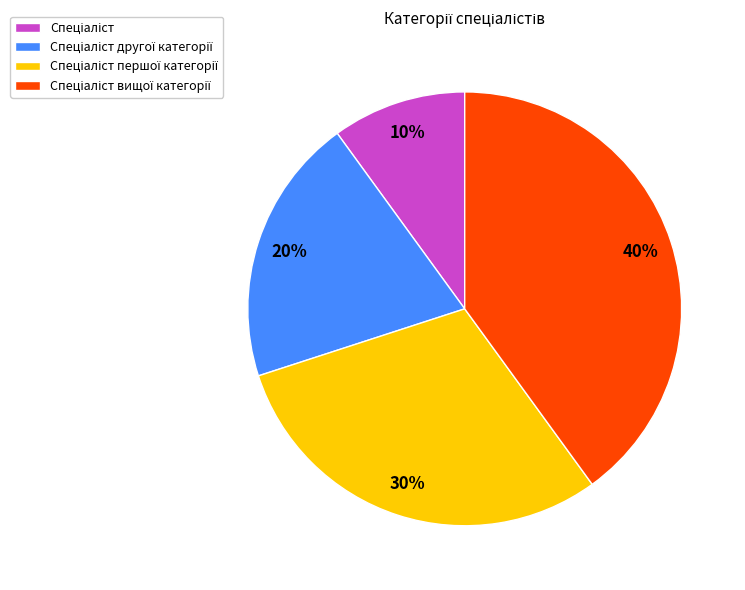

Is there any slice that represents more than half of the pie?

No